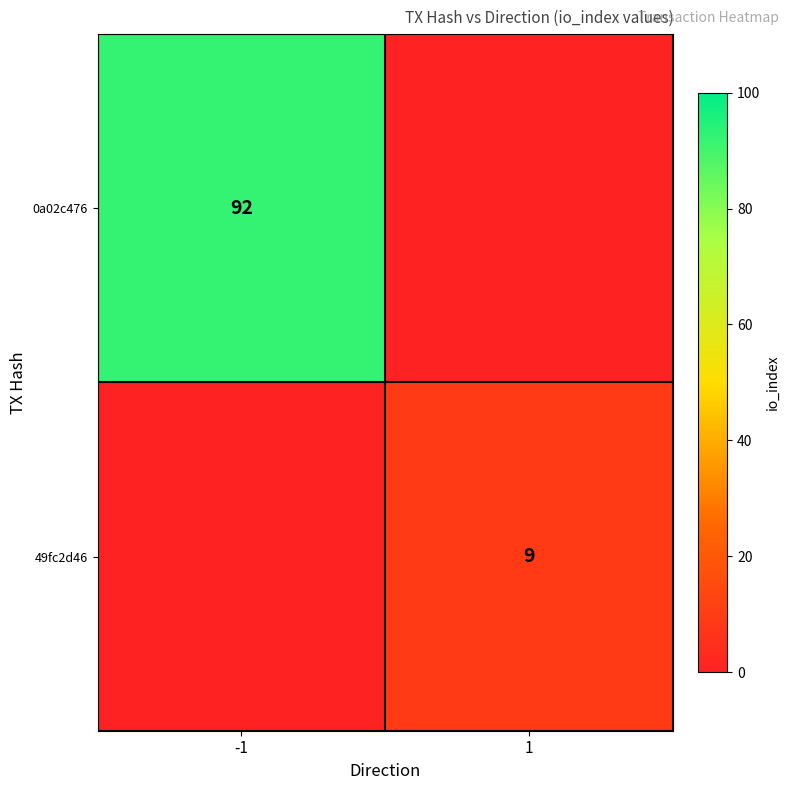

The value of 49fc2d46 at 1 is 12. True or false?

False